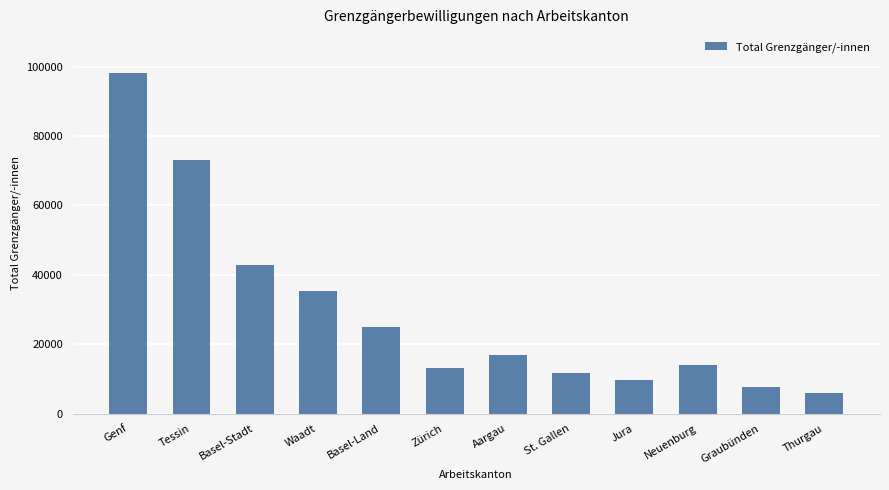

What is the maximum value shown in the chart?

98157